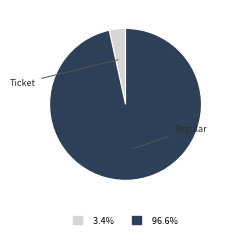

Does any single category account for the majority?

Yes